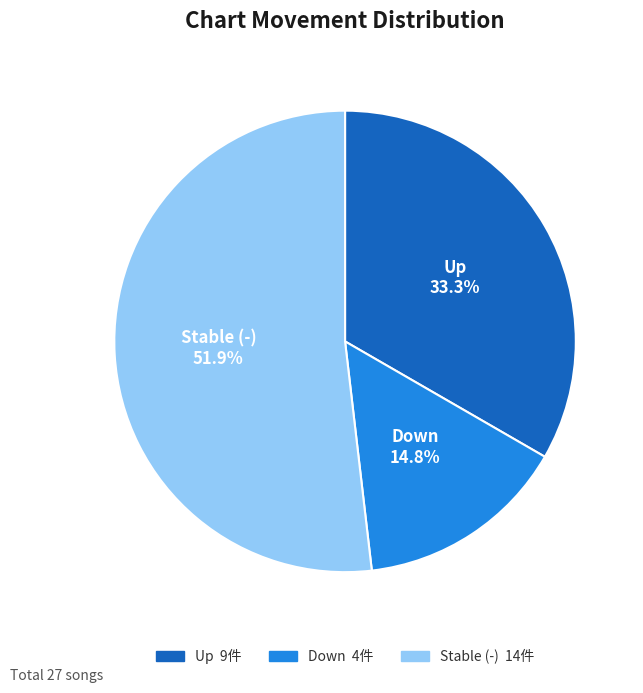

How much of the chart is everything except Stable (-)?

48.1%